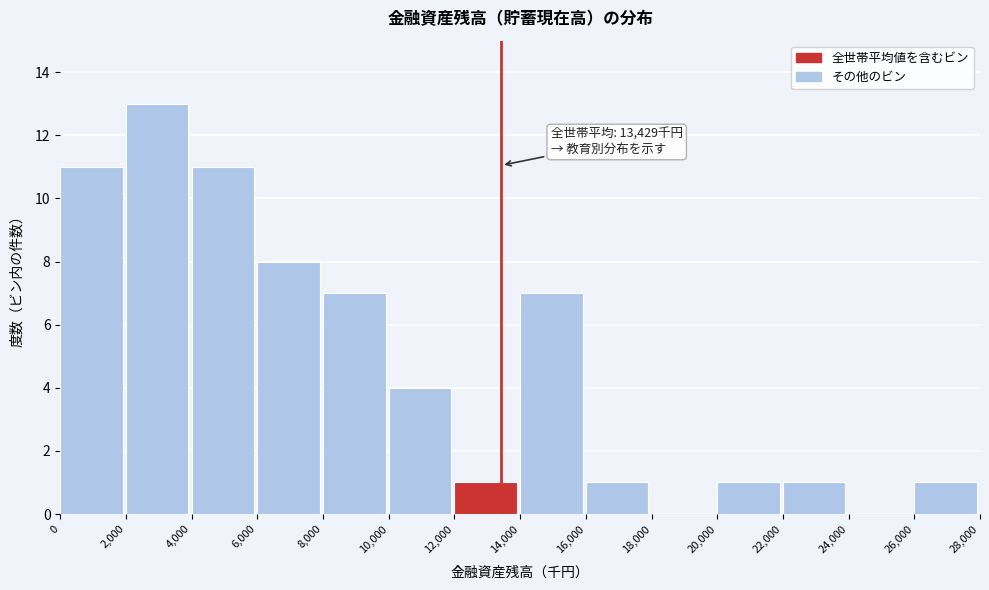

Which range on the x-axis has the tallest bar?

2,000 to 4,000